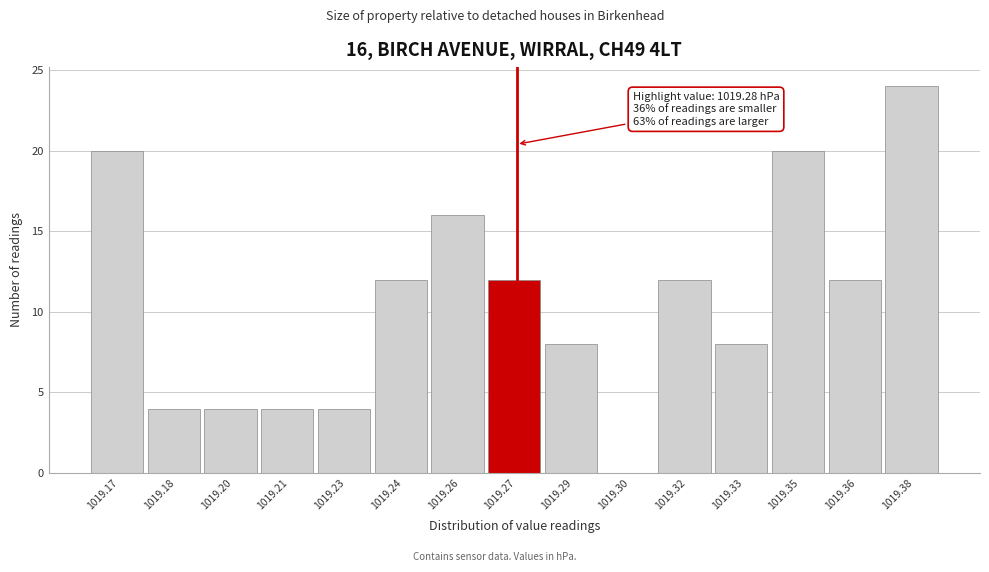

Reading left to right, extract all data points from this chart.

1019.17=20	1019.18=4	1019.20=4	1019.21=4	1019.23=4	1019.24=12	1019.26=16	1019.27=12	1019.29=8	1019.30=0	1019.32=12	1019.33=8	1019.35=20	1019.36=12	1019.38=24